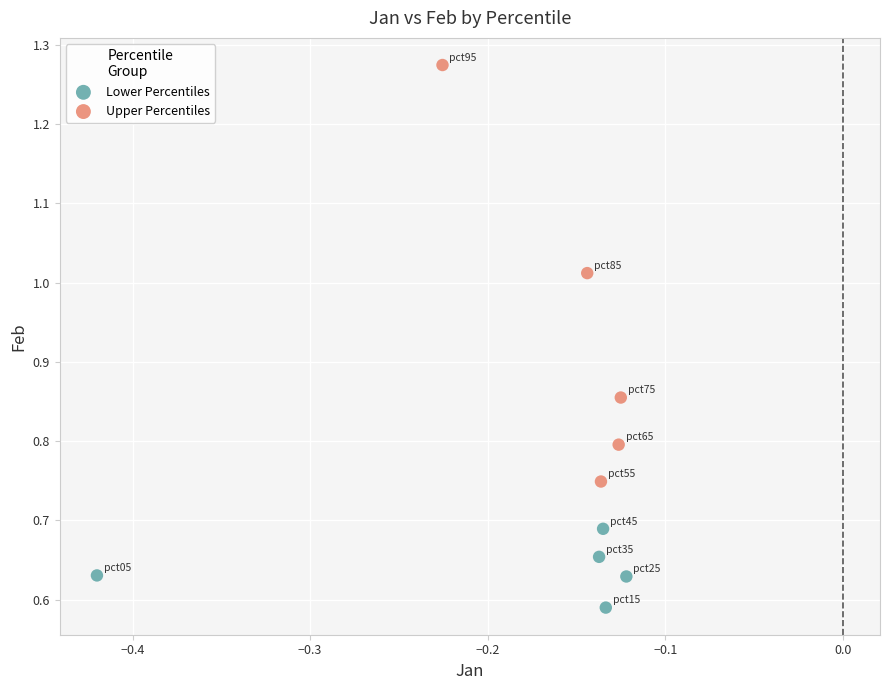

Which series reaches the minimum Y coordinate?

Lower Percentiles